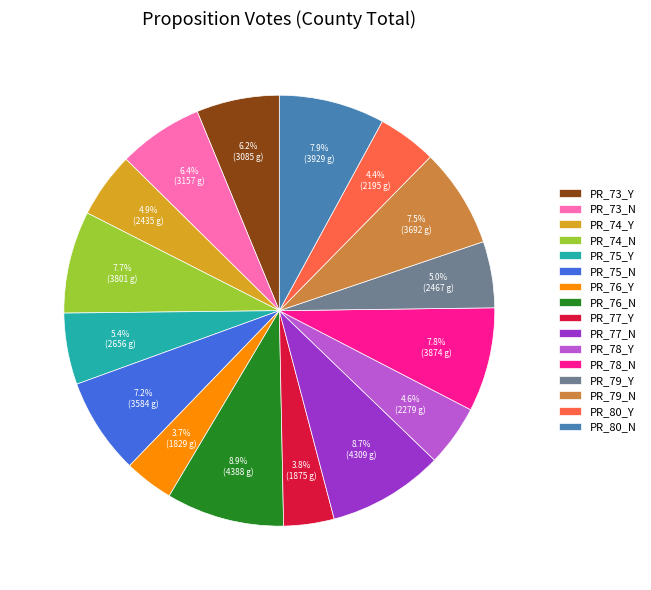

Between PR_77_Y and PR_76_N, which is larger?

PR_76_N